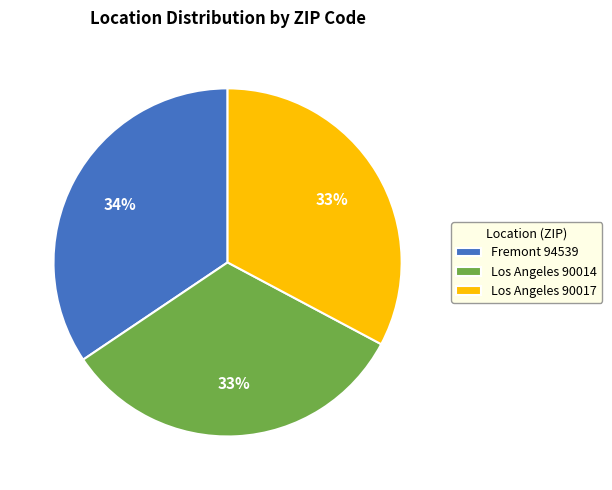

What is the ratio of the value at Los Angeles 90014 to the value at Fremont 94539?

1.0